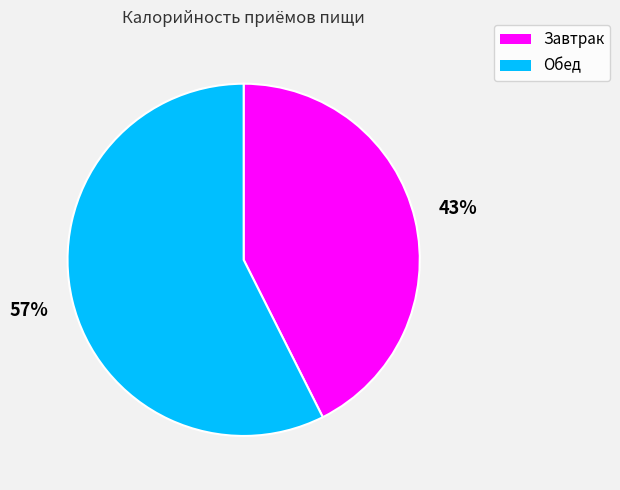

To the nearest percent, what portion does Завтрак represent?

43%